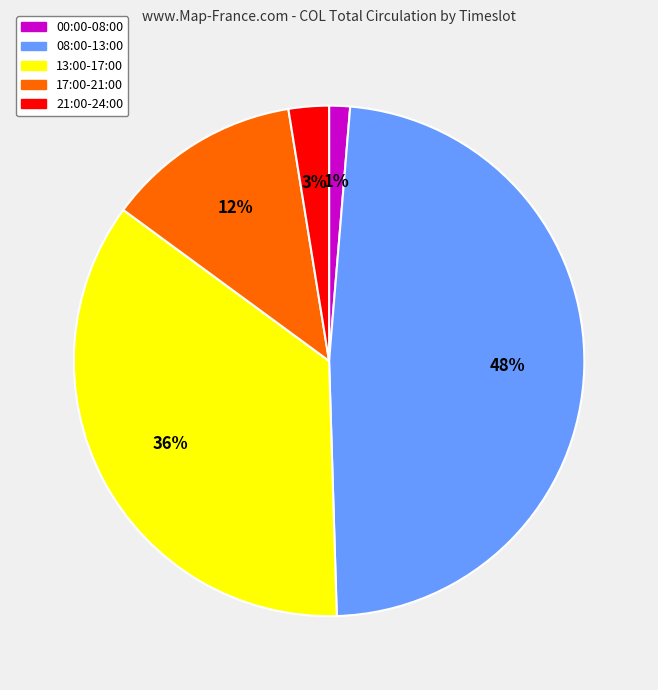

To the nearest percent, what is the average slice percentage?

20%